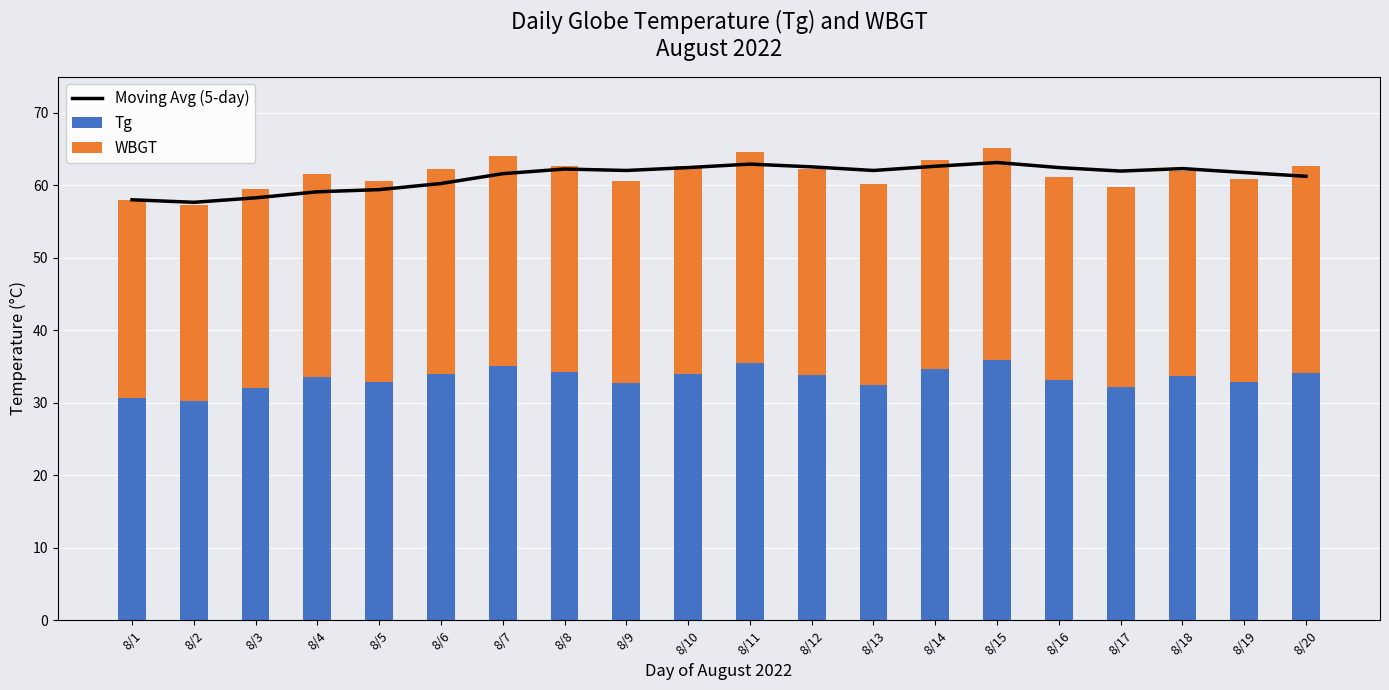

How many values in the Tg series are below 33?

8